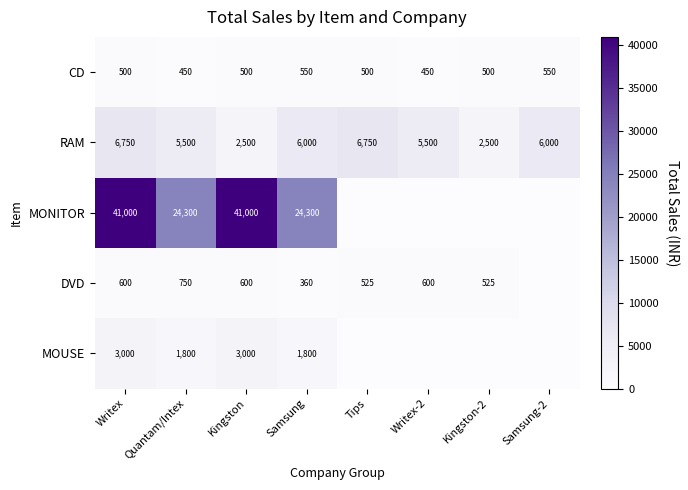

True or false: CD has a value of 990 at Samsung.

False